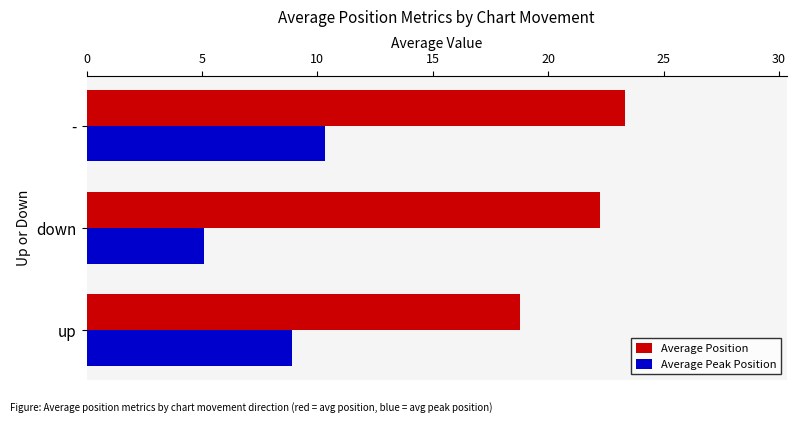

Which series has the largest total across all categories?

Average Position